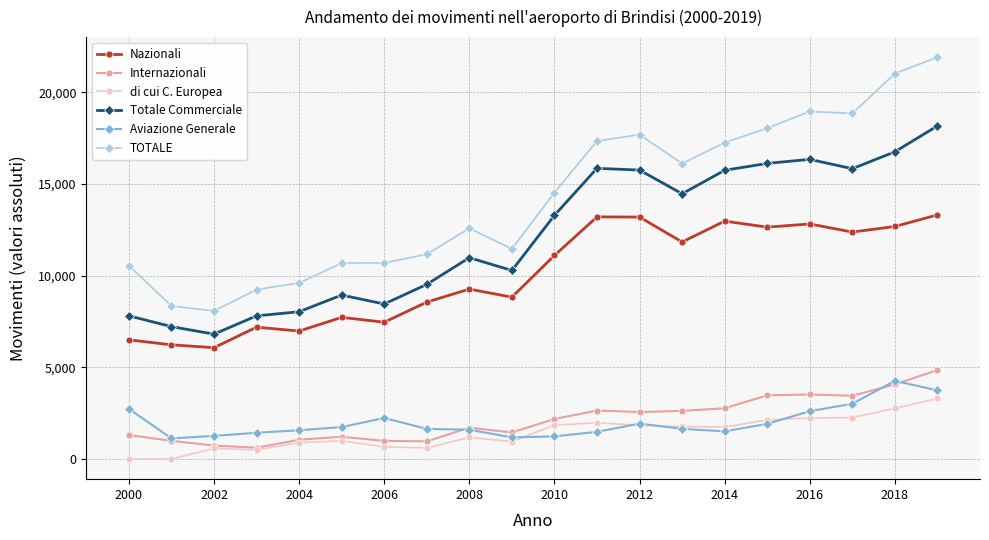

Which series has the largest range (max minus min)?

TOTALE